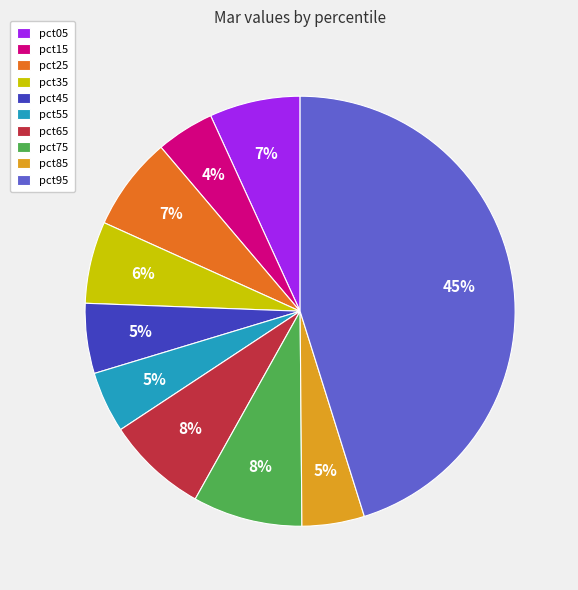

Does pct95 account for over 50% of the chart?

No